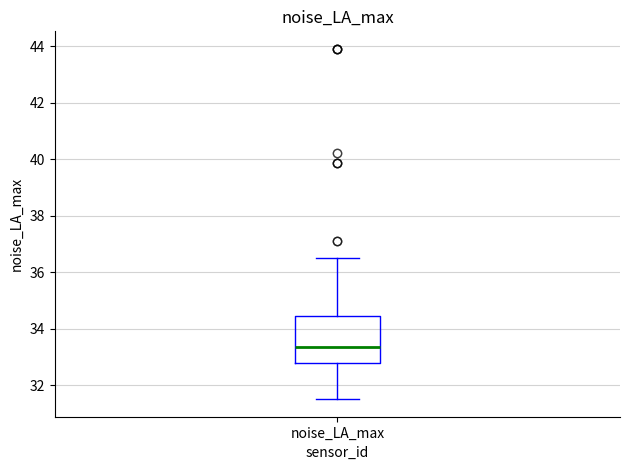

Read this box plot against the y-axis: the position of the median line, the range covered by the box, and the ends of both whiskers. The values are not printed on the chart, so give them approximately, as read against the axis.

median 33.4, box 32.8 to 34.4, whiskers 31.6 to 36.6